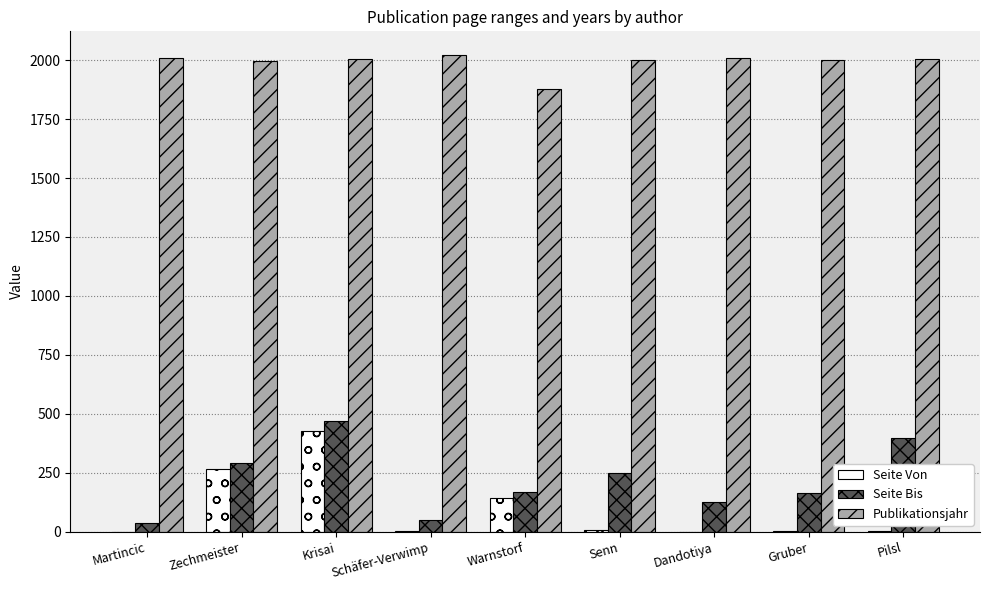

Are the bars grouped side by side (vs. stacked)?

Yes